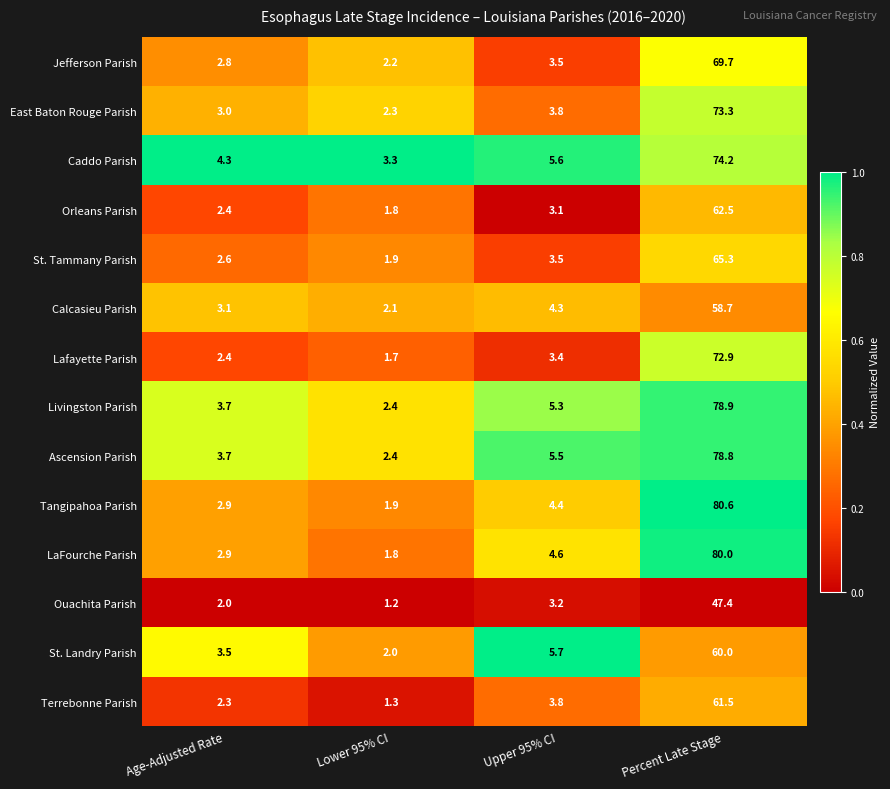

Rank the categories by Calcasieu Parish value from highest to lowest.

Percent Late Stage, Upper 95% CI, Age-Adjusted Rate, Lower 95% CI